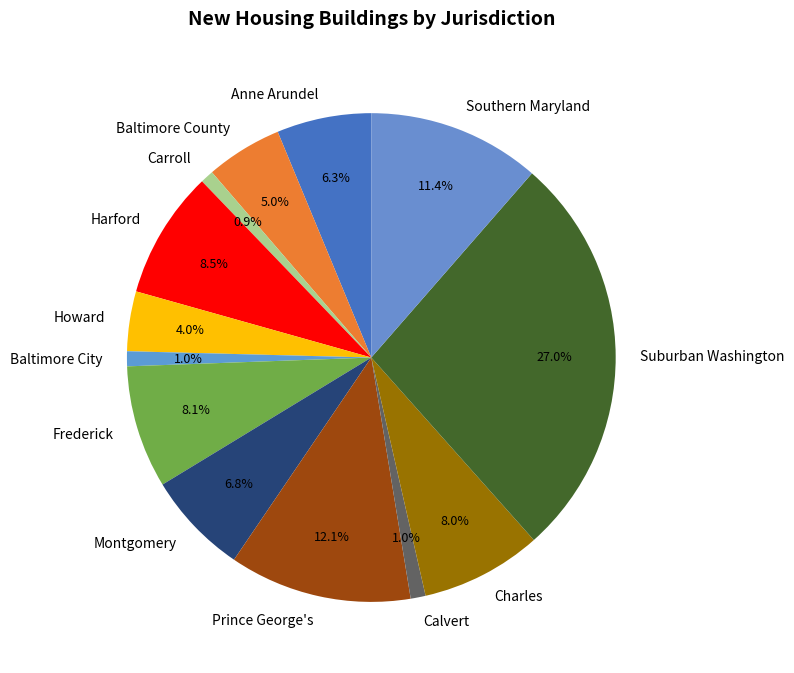

Is there a majority slice in this chart?

No